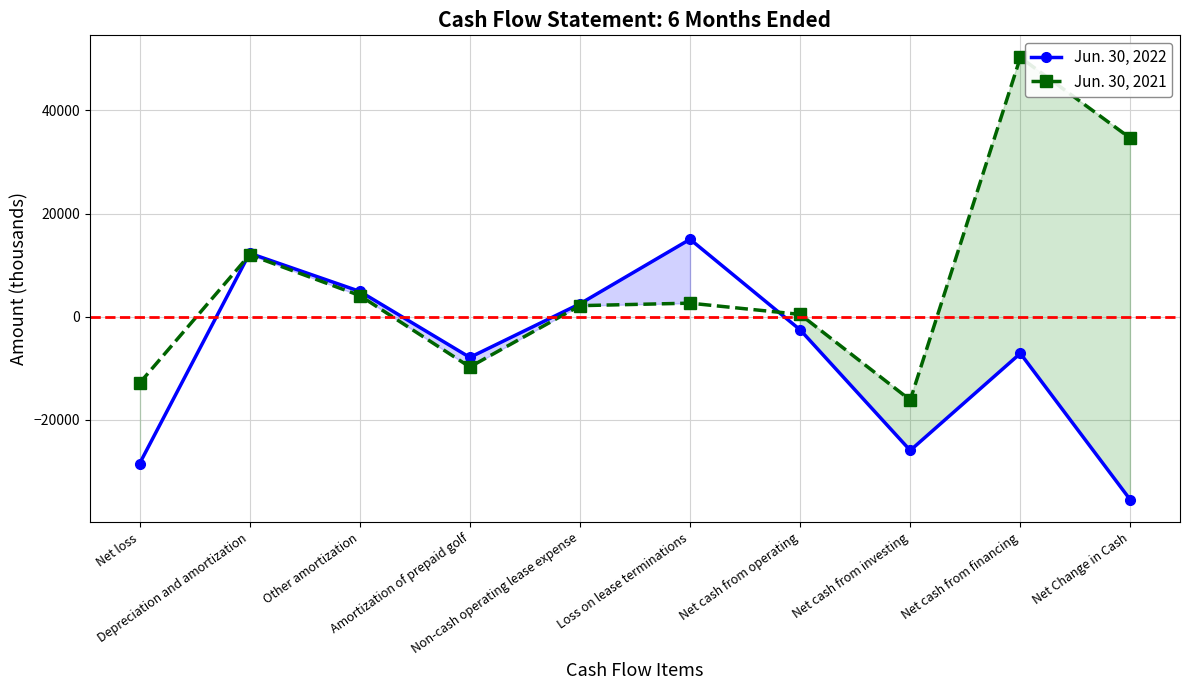

How many negative values does the Jun. 30, 2022 series have?

6